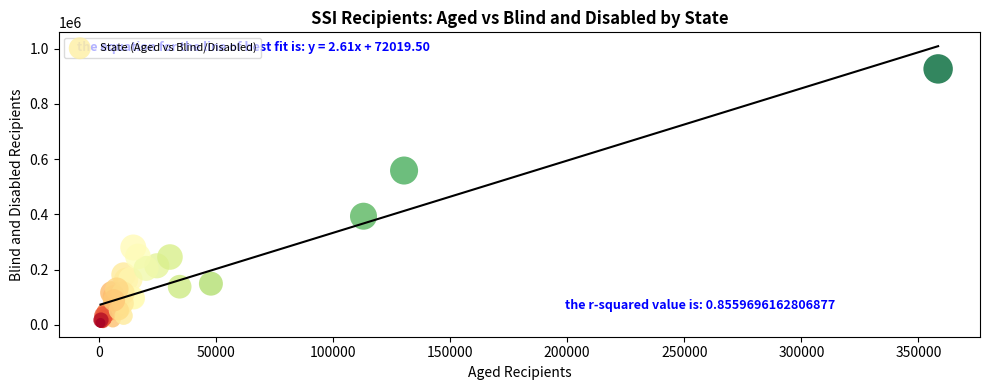

What Y value in the scatter plot is closest to 466915?

393427